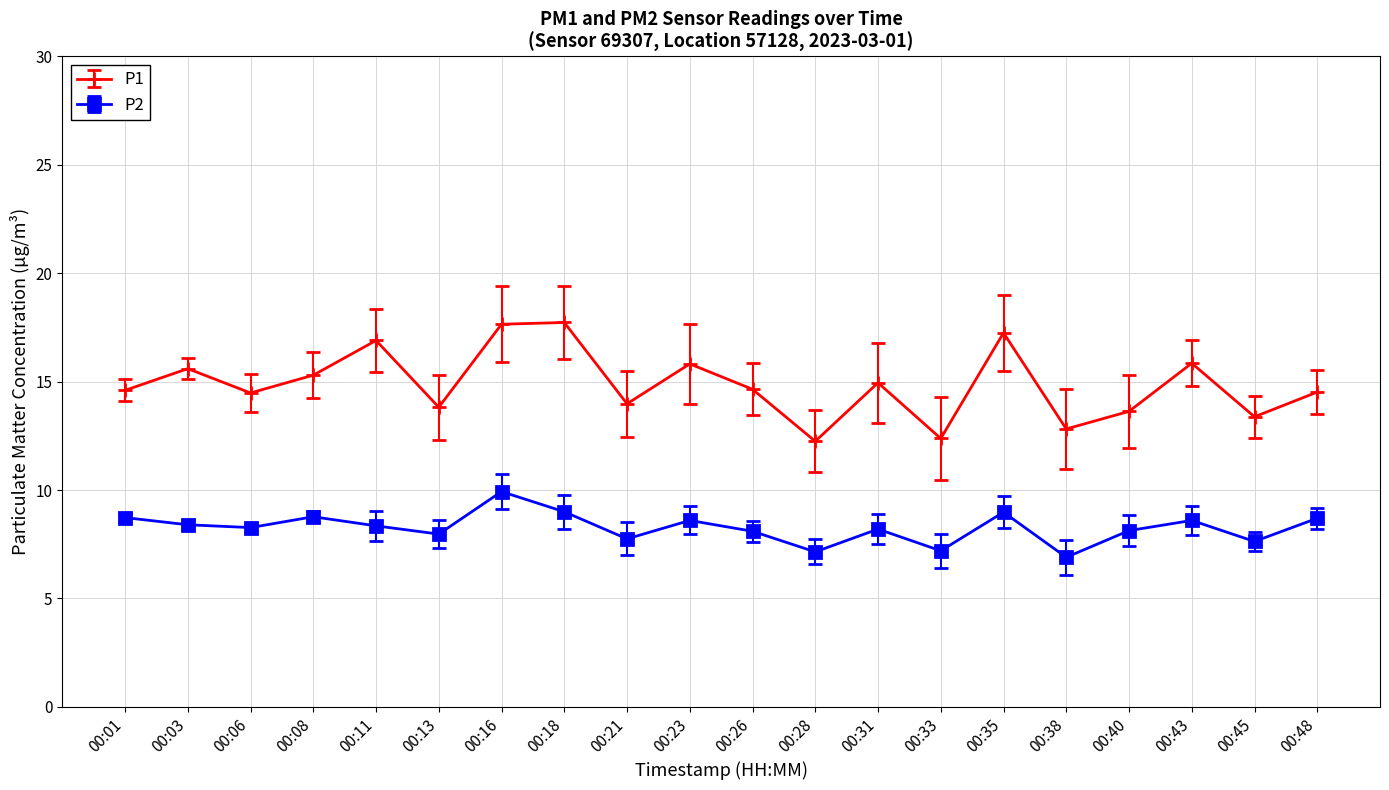

List the series in order of their peak value, lowest first.

P2, P1